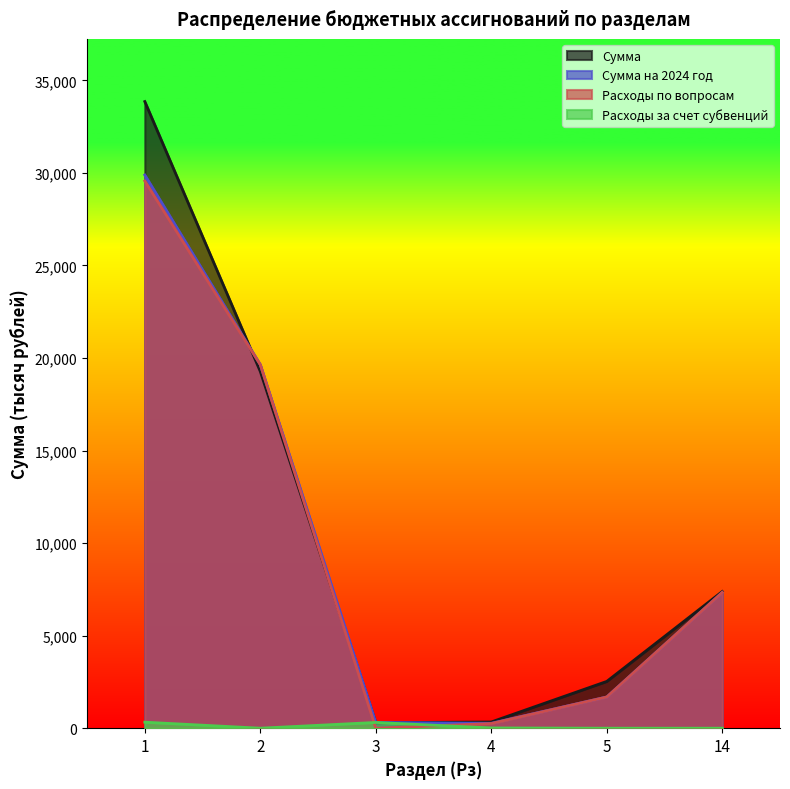

Does the chart have visible grid lines?

No